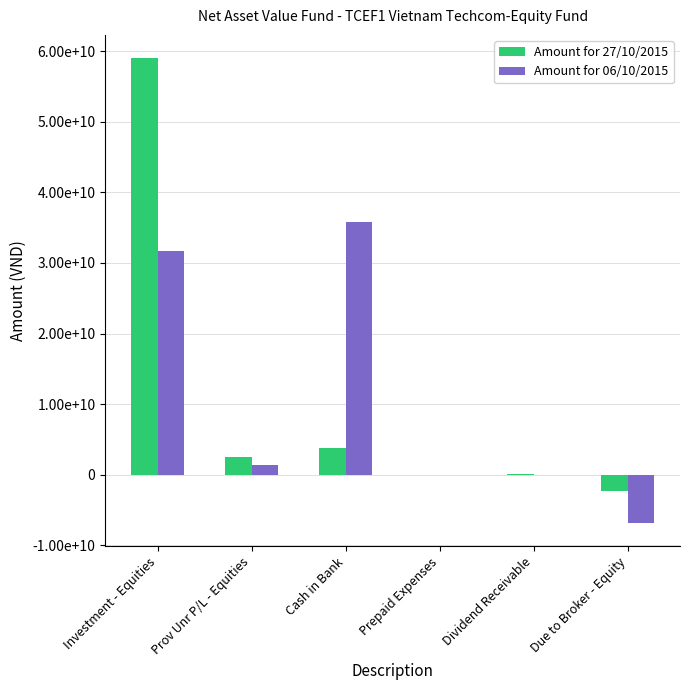

Reading right to left, transcribe all the data shown in this chart.

Amount for 27/10/2015: -2377350685	88500000	2826086	3811344725	2426777789	59037493211
Amount for 06/10/2015: -6872740284	0	3791304	35805783144	1313062000	31724010000